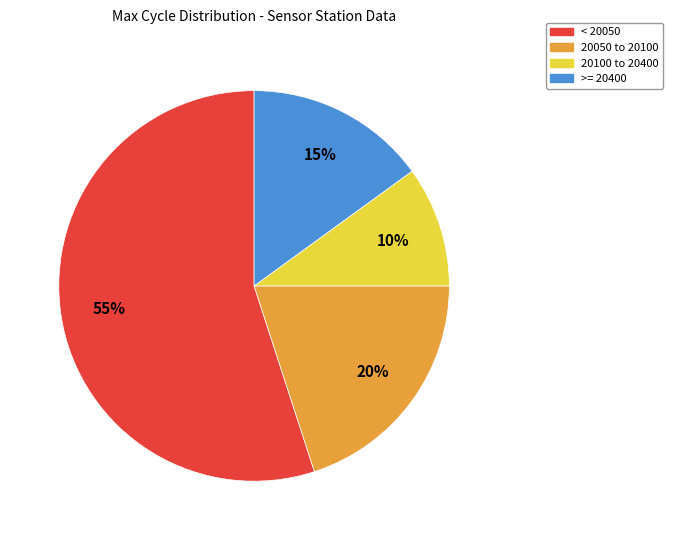

What is the largest slice in the pie chart?

< 20050